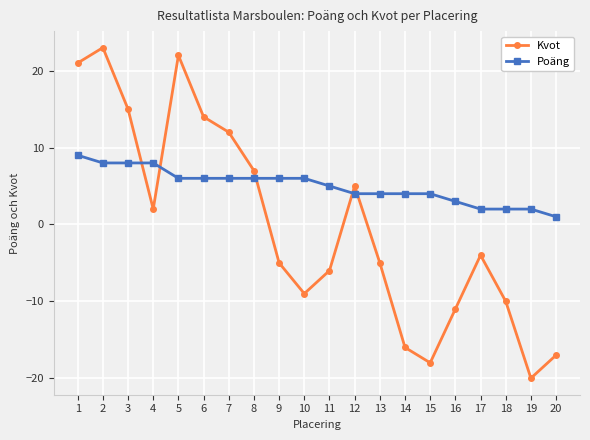

The value of Poäng at 15 is 4. True or false?

True